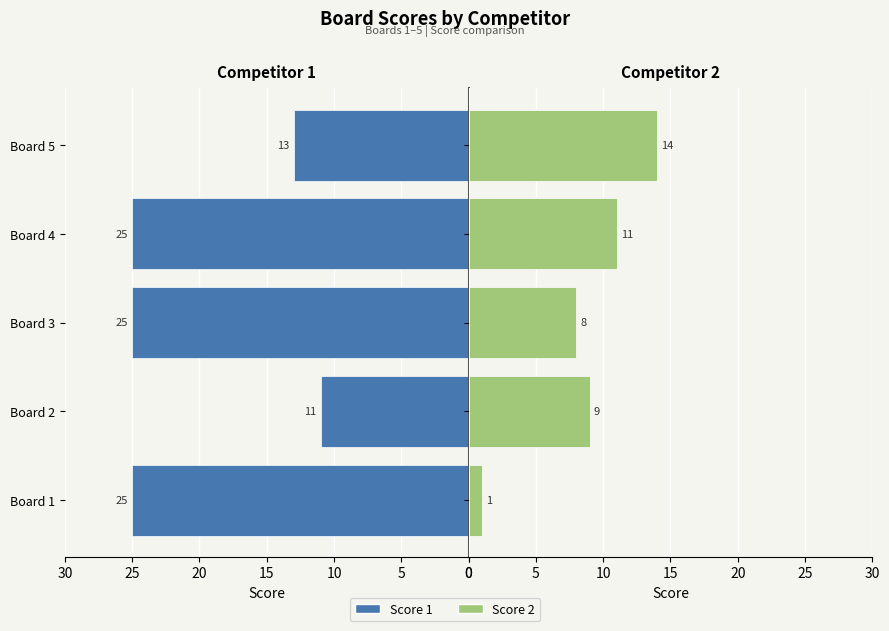

Which has a higher value, Board 4 or Board 5?

Board 4